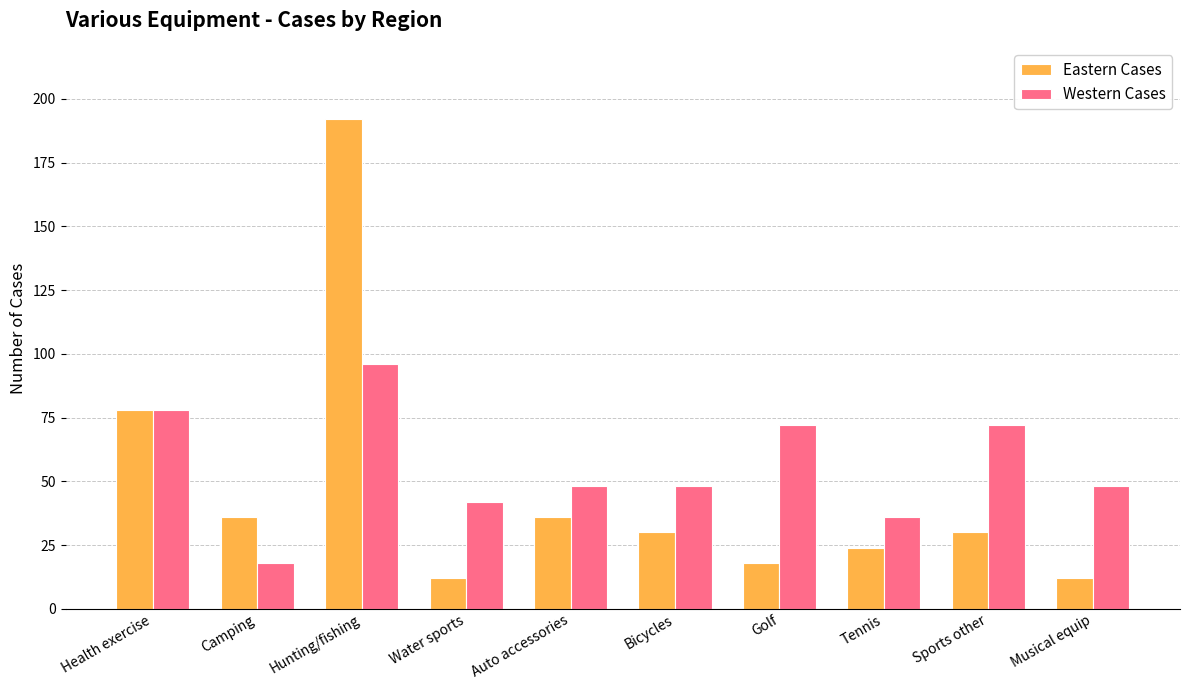

Where is Eastern Cases nearest to the value 102?

Health exercise